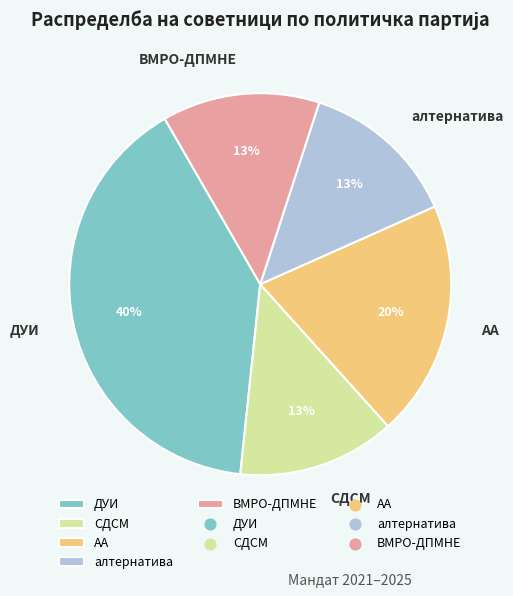

Does СДСМ account for over 50% of the chart?

No